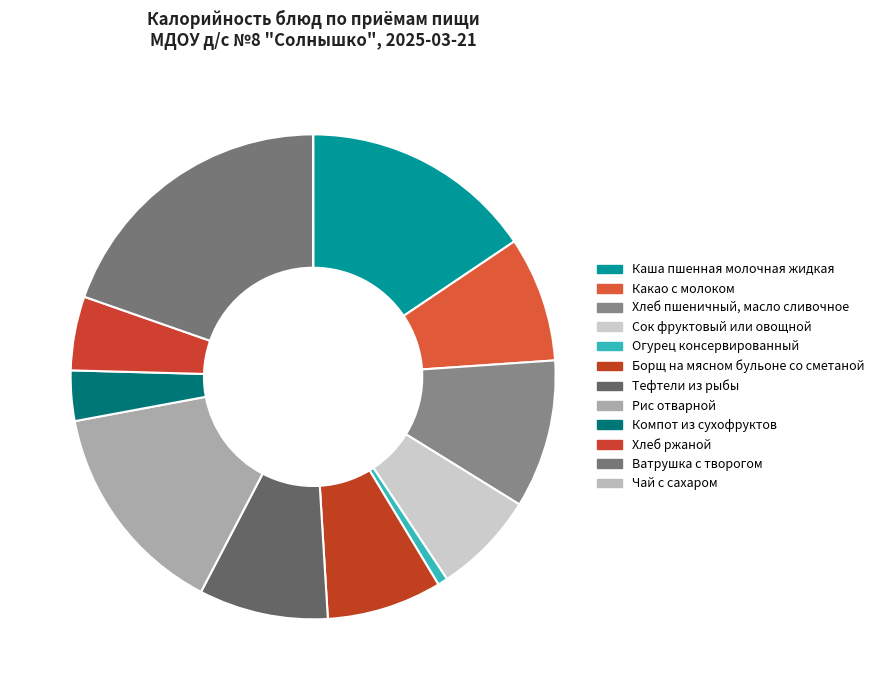

The Хлеб пшеничный, масло сливочное slice represents 1% of the pie. True or false?

False